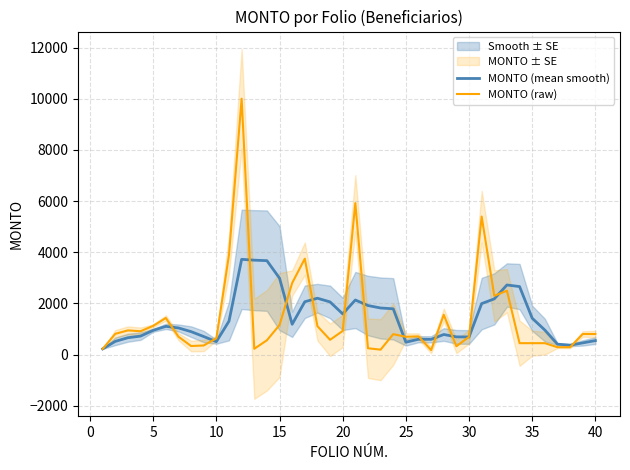

What is the value of the MONTO (mean smooth) point at the 2nd from the left?

520.6